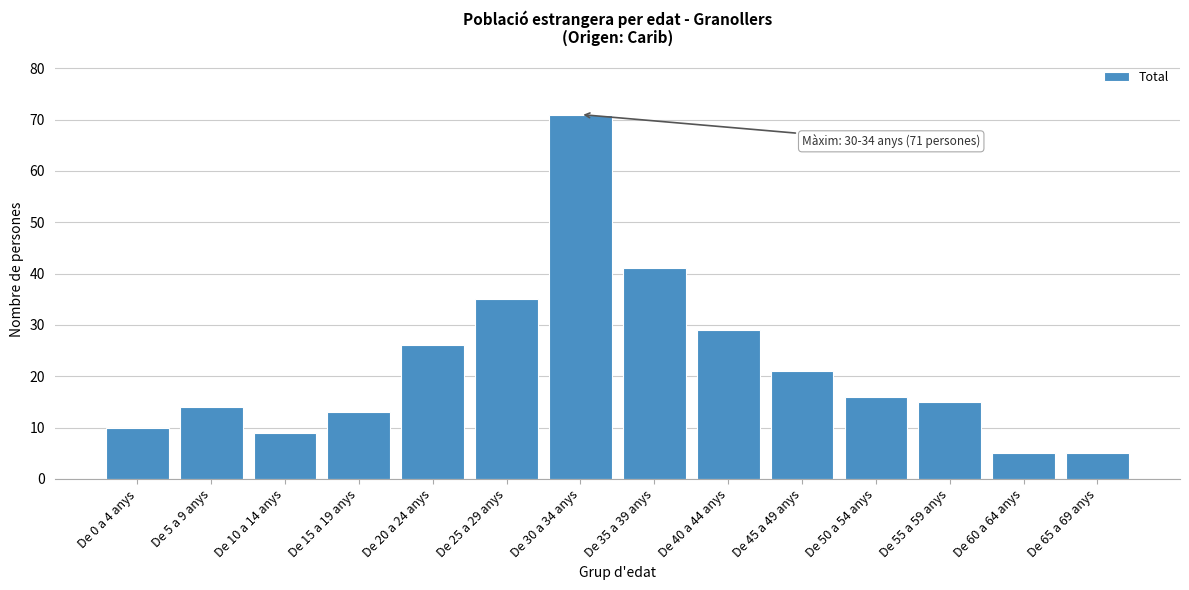

Reading left to right, extract all data points from this chart.

10	14	9	13	26	35	71	41	29	21	16	15	5	5